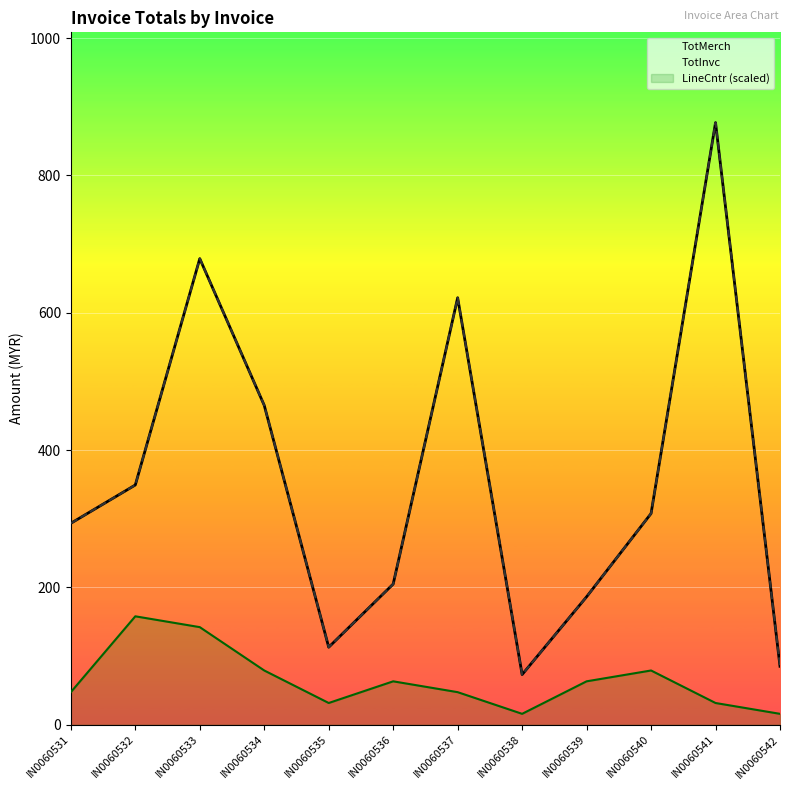

What is the total value across all series at IN0060531?

633.9